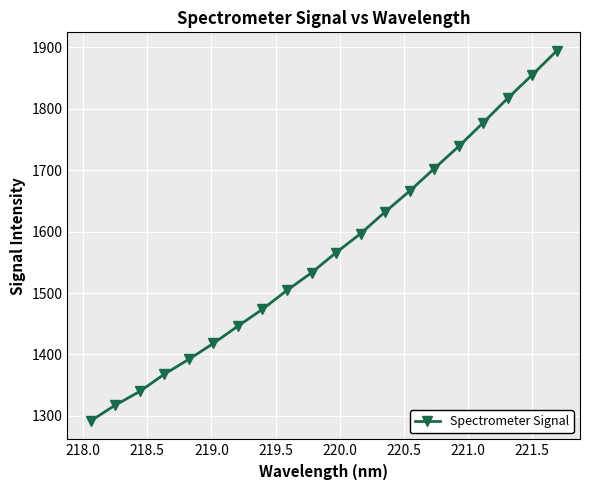

What is the value of the 2nd point from the left?

1317.5